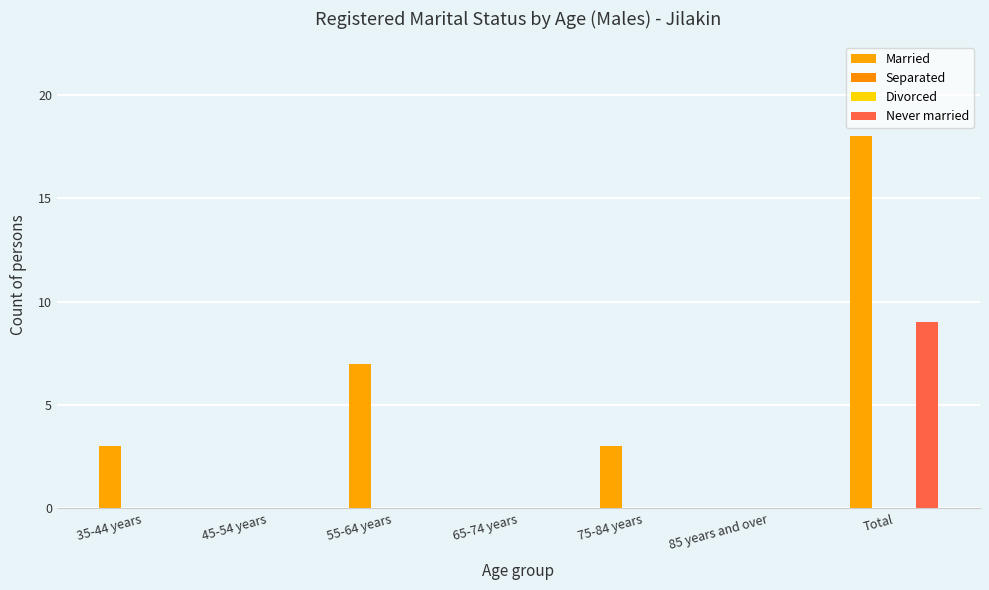

Are the bars horizontal?

No